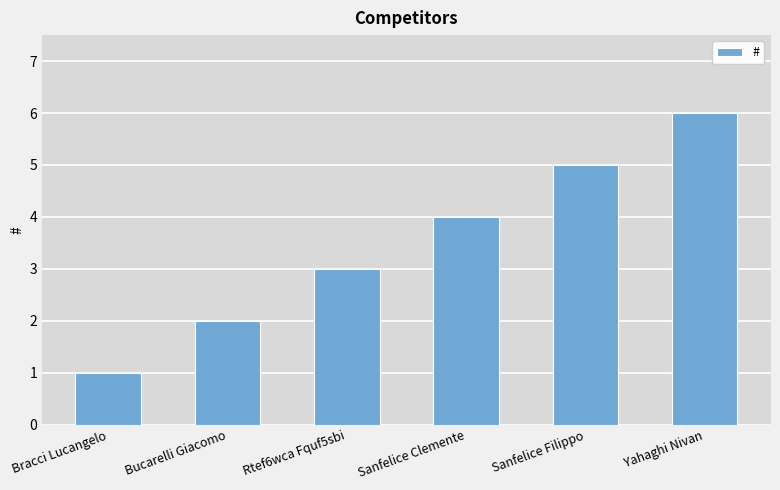

Does the chart contain any negative values?

No